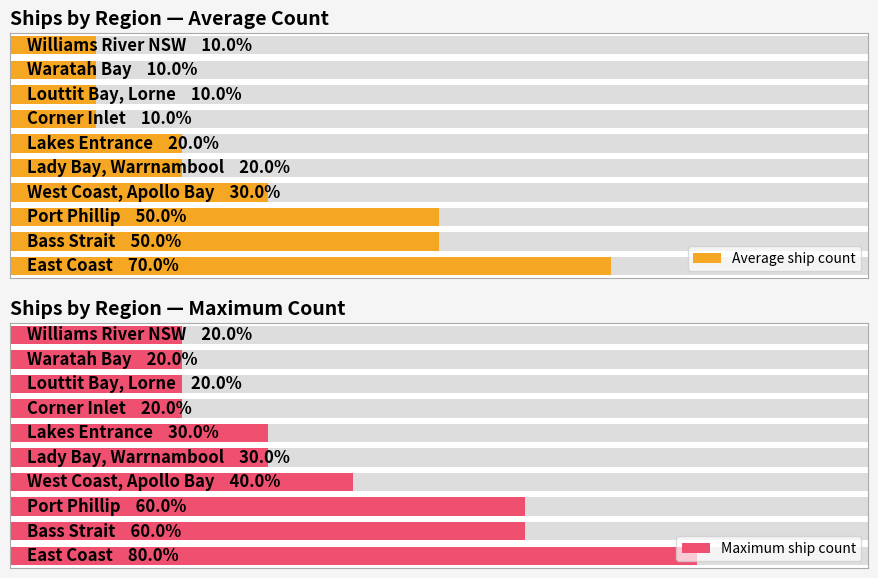

How many Maximum ship count values are between 2 and 6?

9